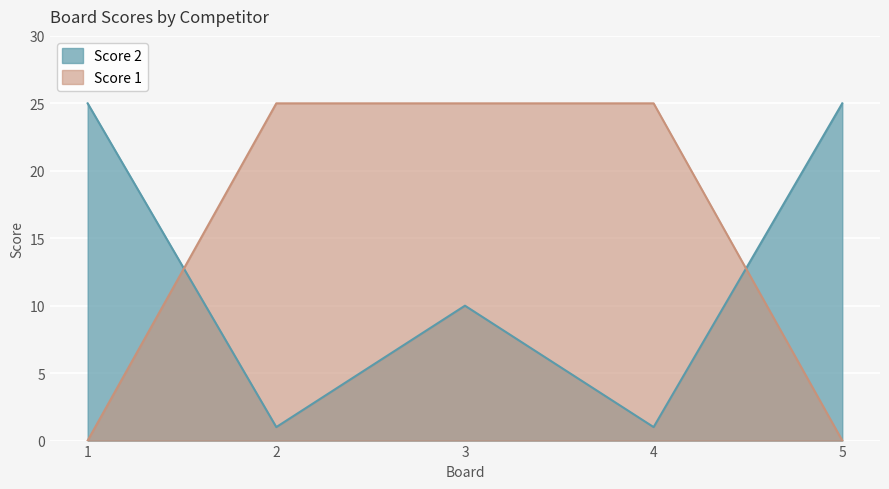

What is the sum of the Score 2 values at 5 and 4?

26